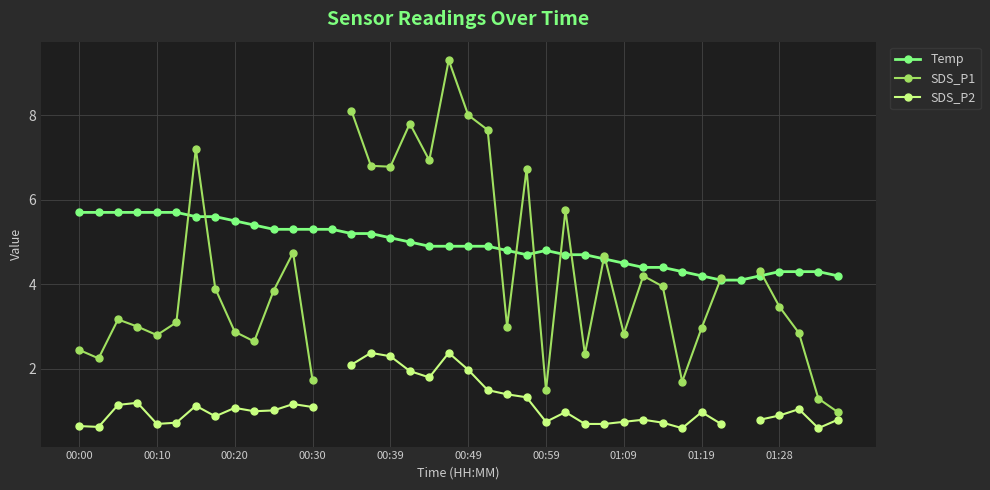

What is the sum of all Temp values?

197.2